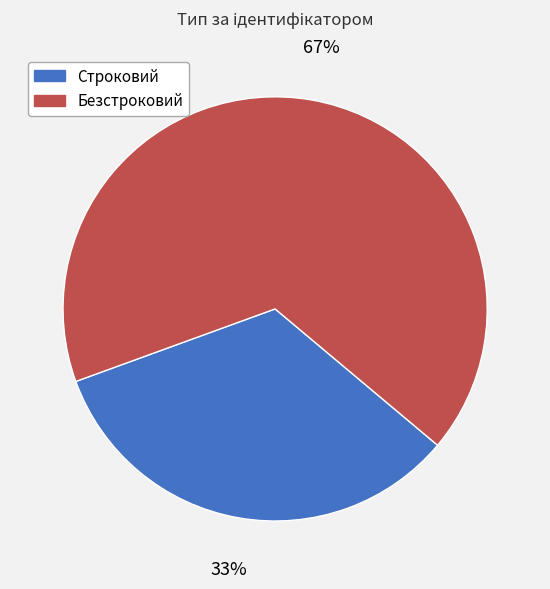

Approximately how many times larger is the value at Строковий compared to Безстроковий?

0.5